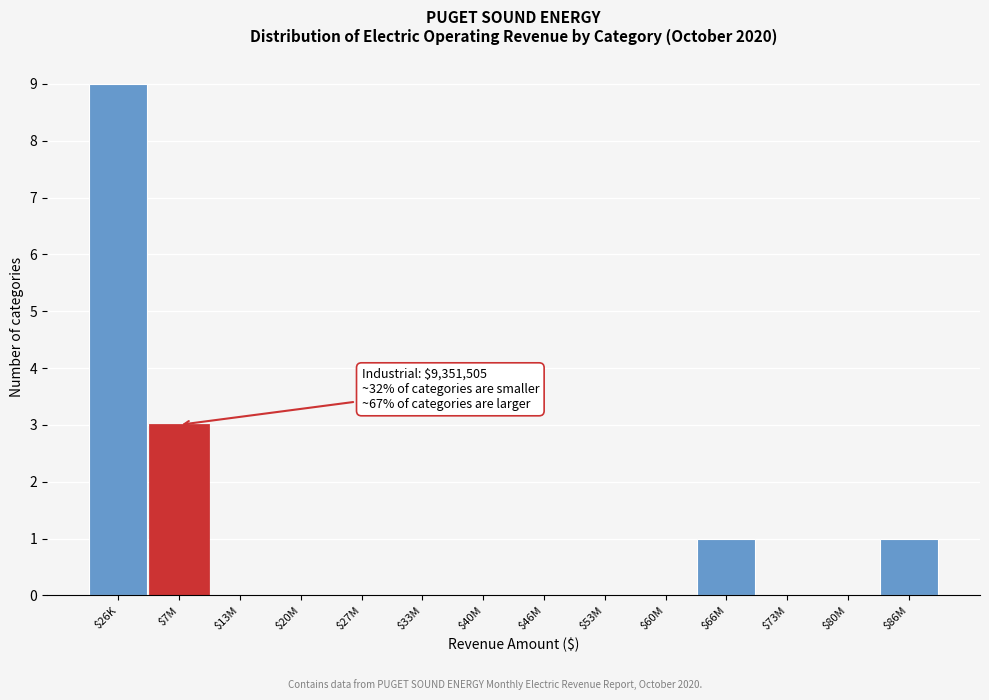

At which label is the value closest to 4?

$7M